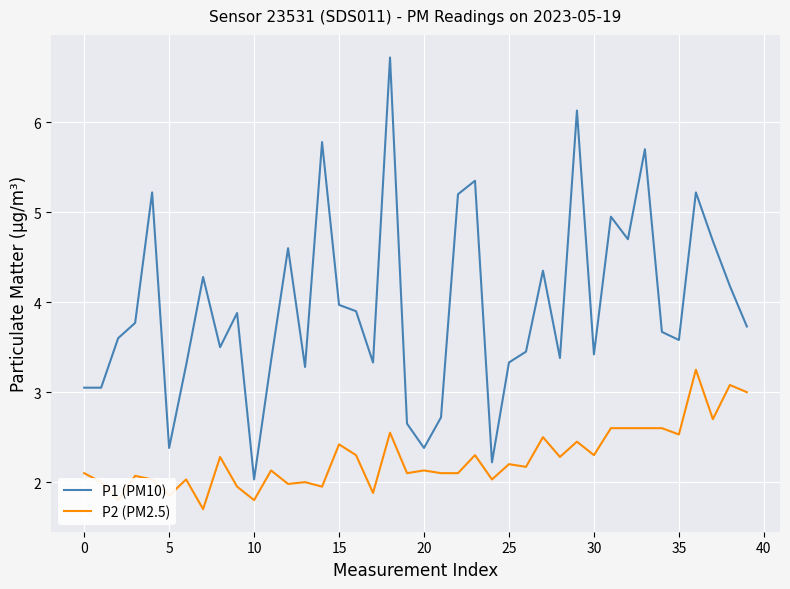

Count the number of categories in the chart.

40